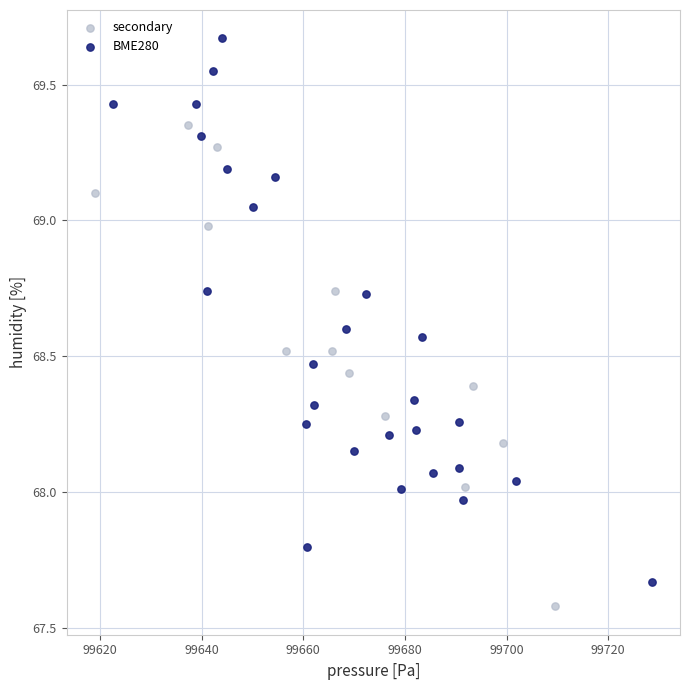

Which series has the largest Y range (max minus min)?

BME280